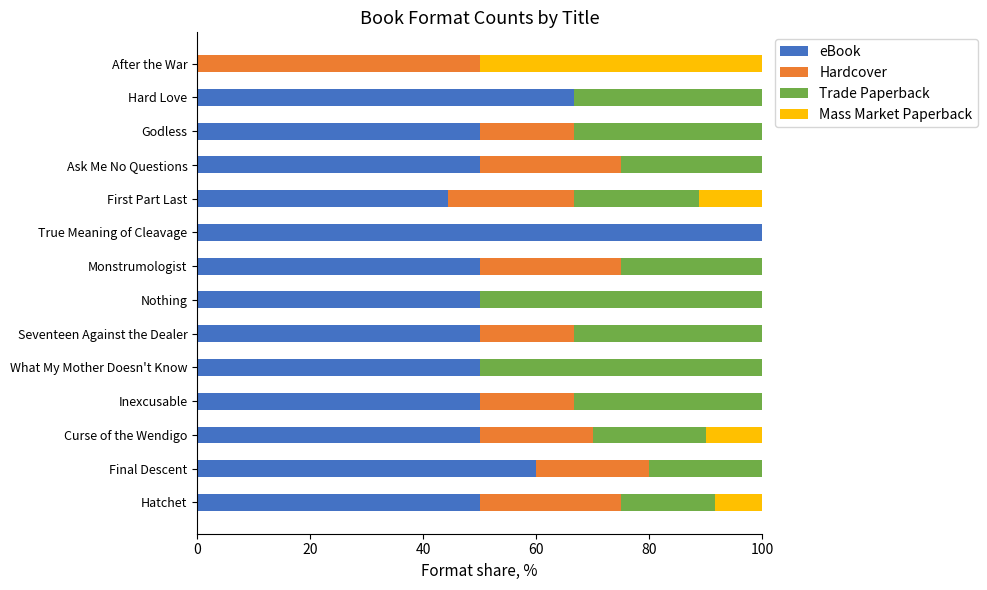

What is the total value across all series at Final Descent?

100.0